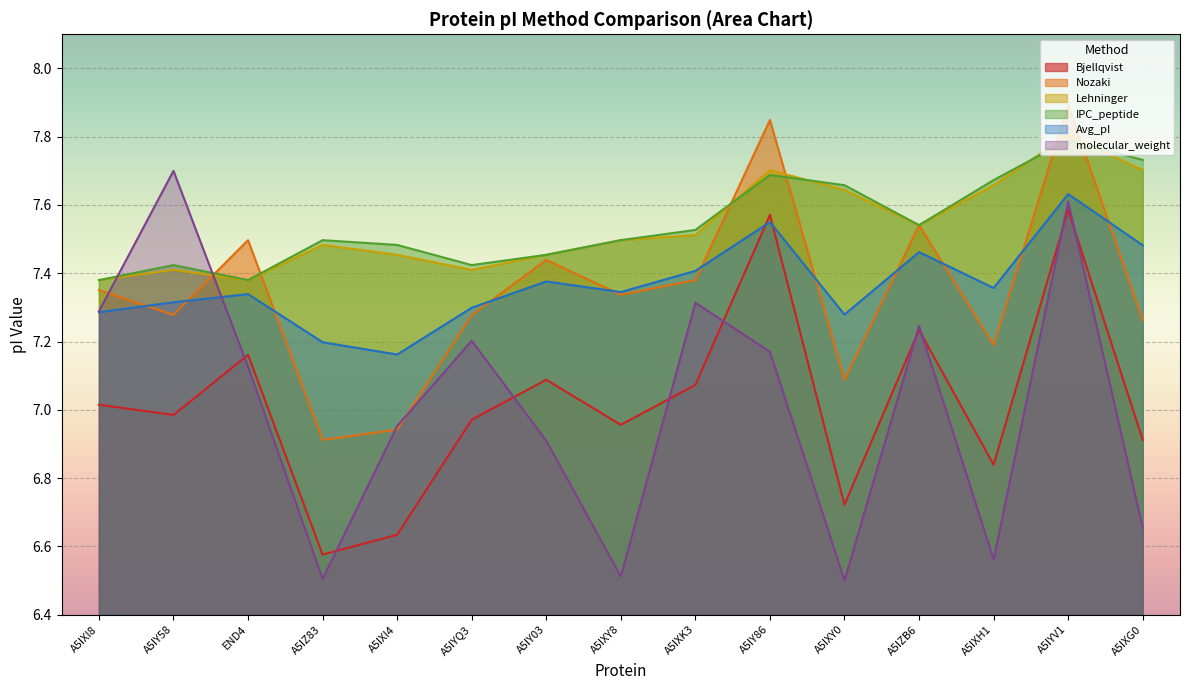

Between A5IY86 and A5IYV1, which series saw the biggest shift?

molecular_weight